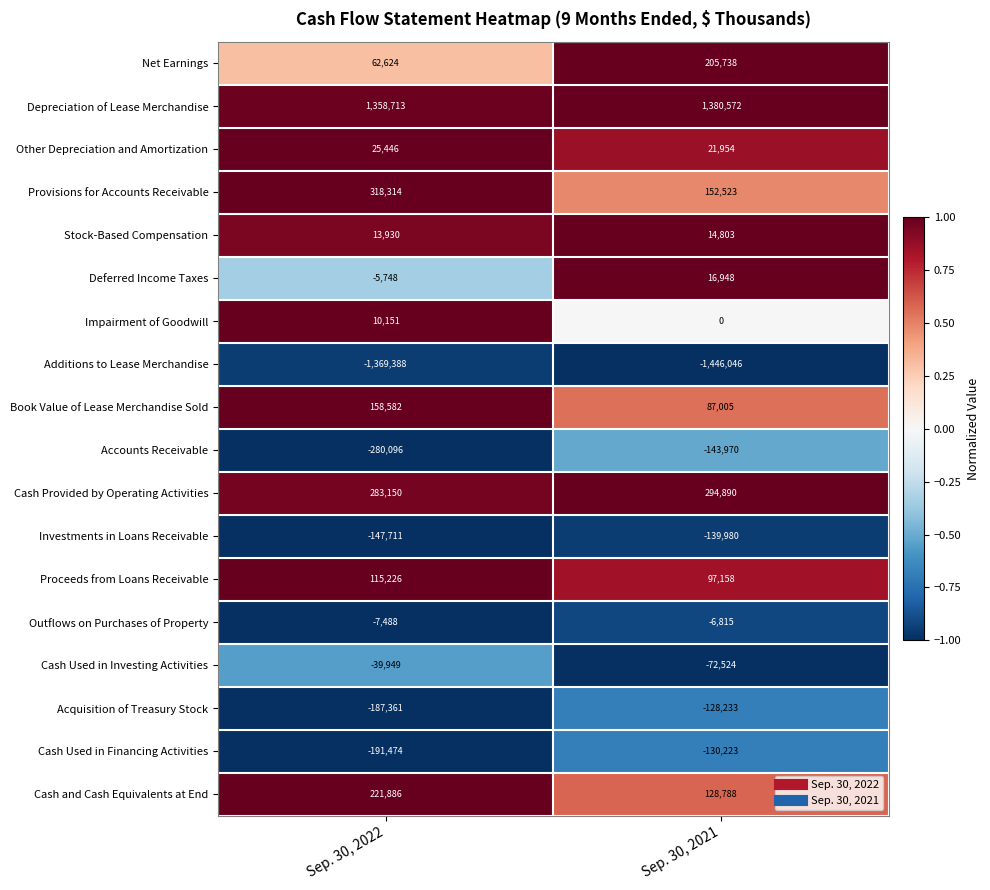

What is the approximate value of Stock-Based Compensation at Sep. 30, 2022?

13930